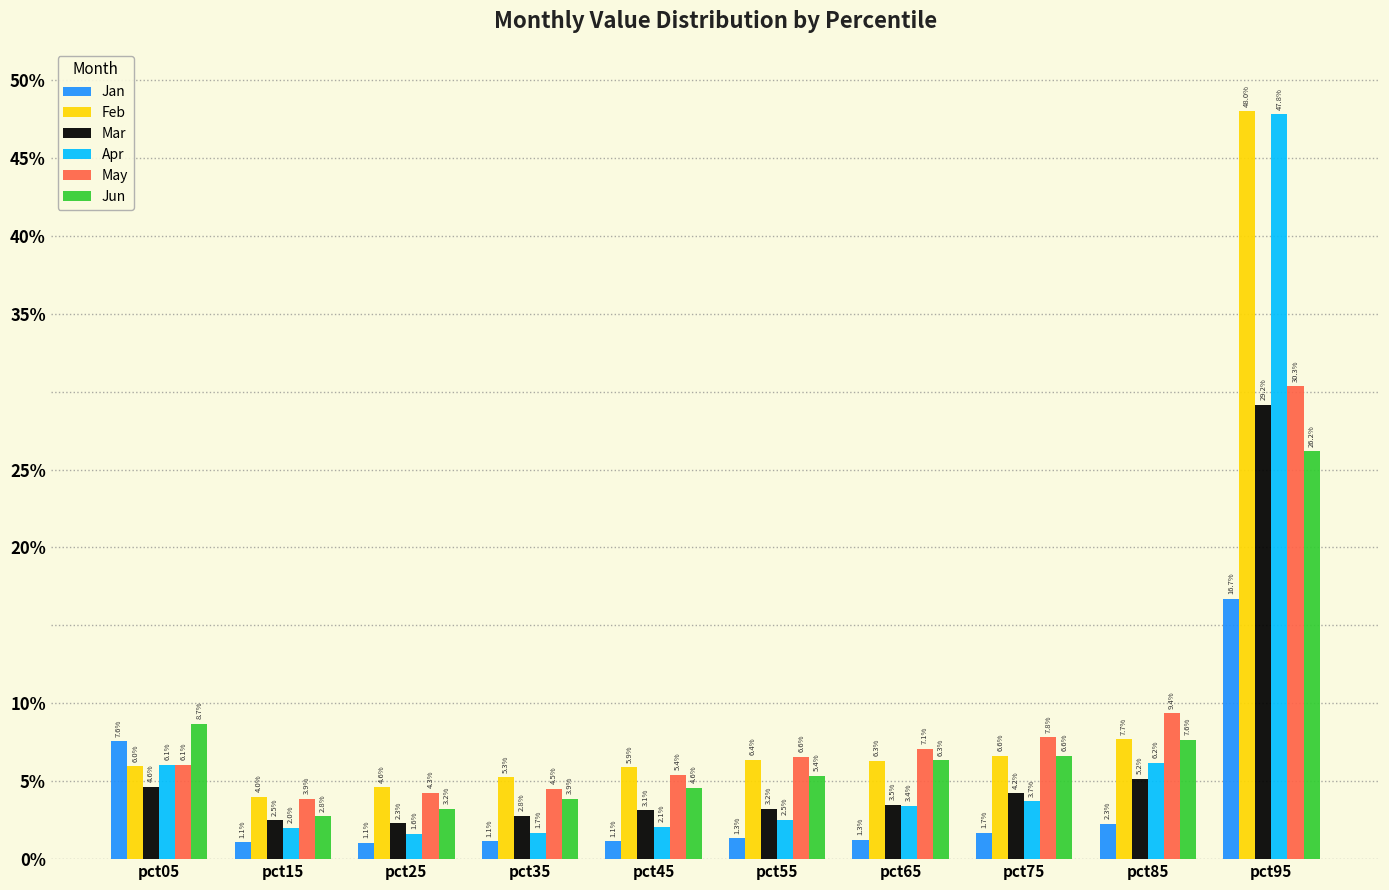

What are all the series names shown in the legend?

Jan, Feb, Mar, Apr, May, Jun